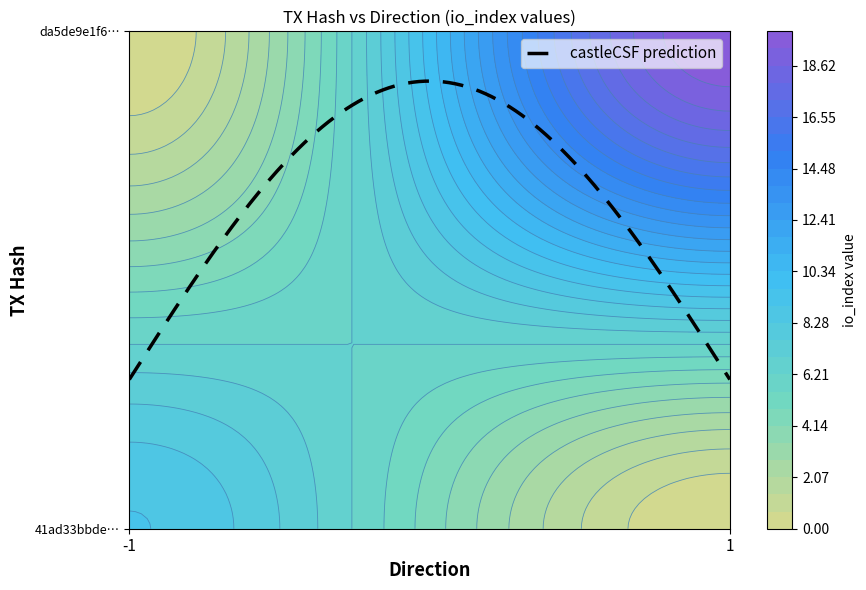

What is the approximate value of da5de9e1f66906a2cebf793e95cc7db7ad6fa84 at direction?

1